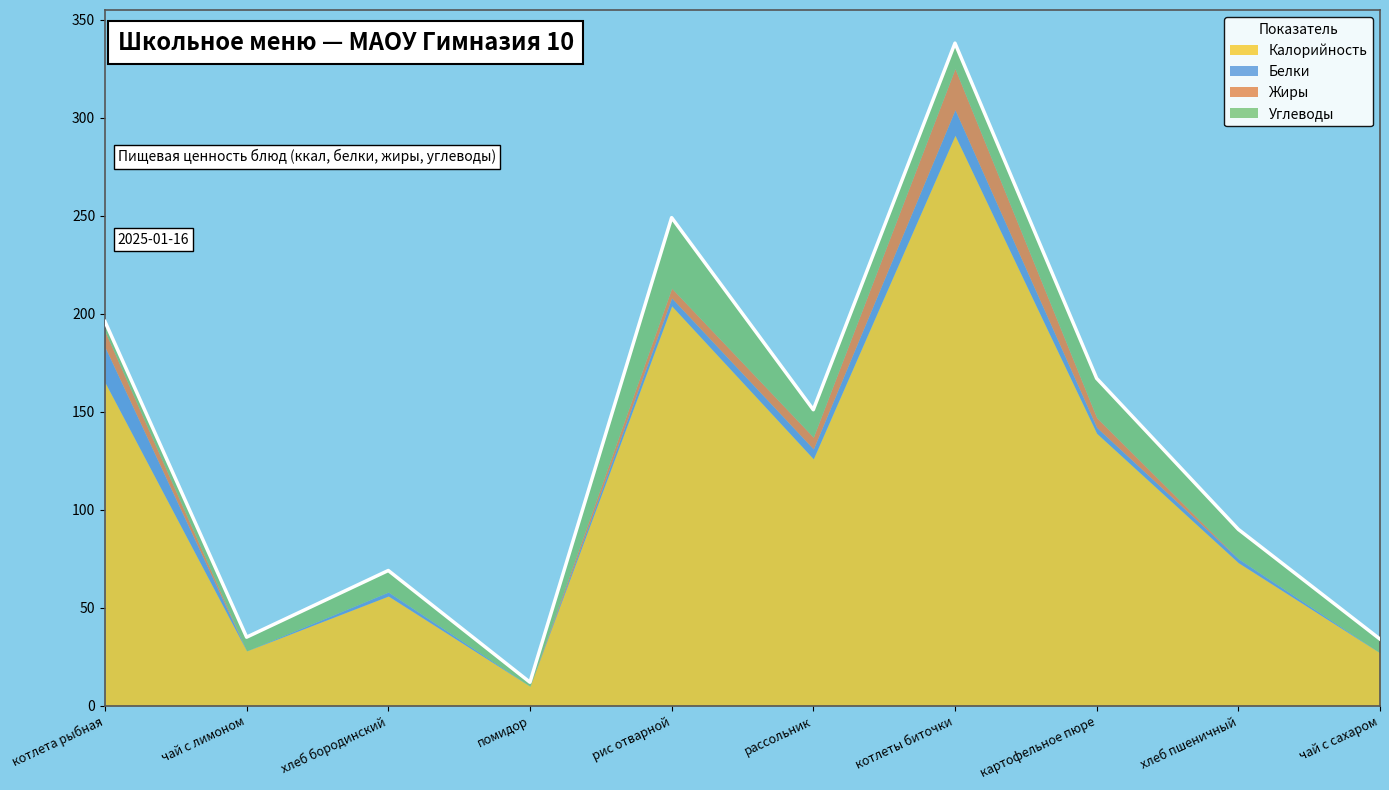

What is the difference between the highest and lowest values at рис отварной?

200